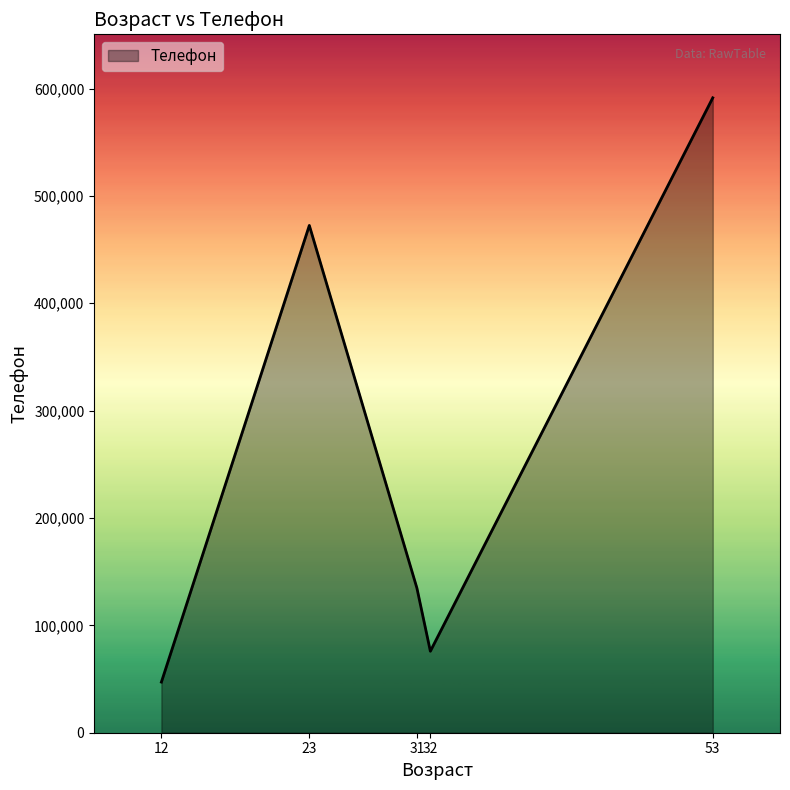

The value at 12 is 66902. True or false?

False